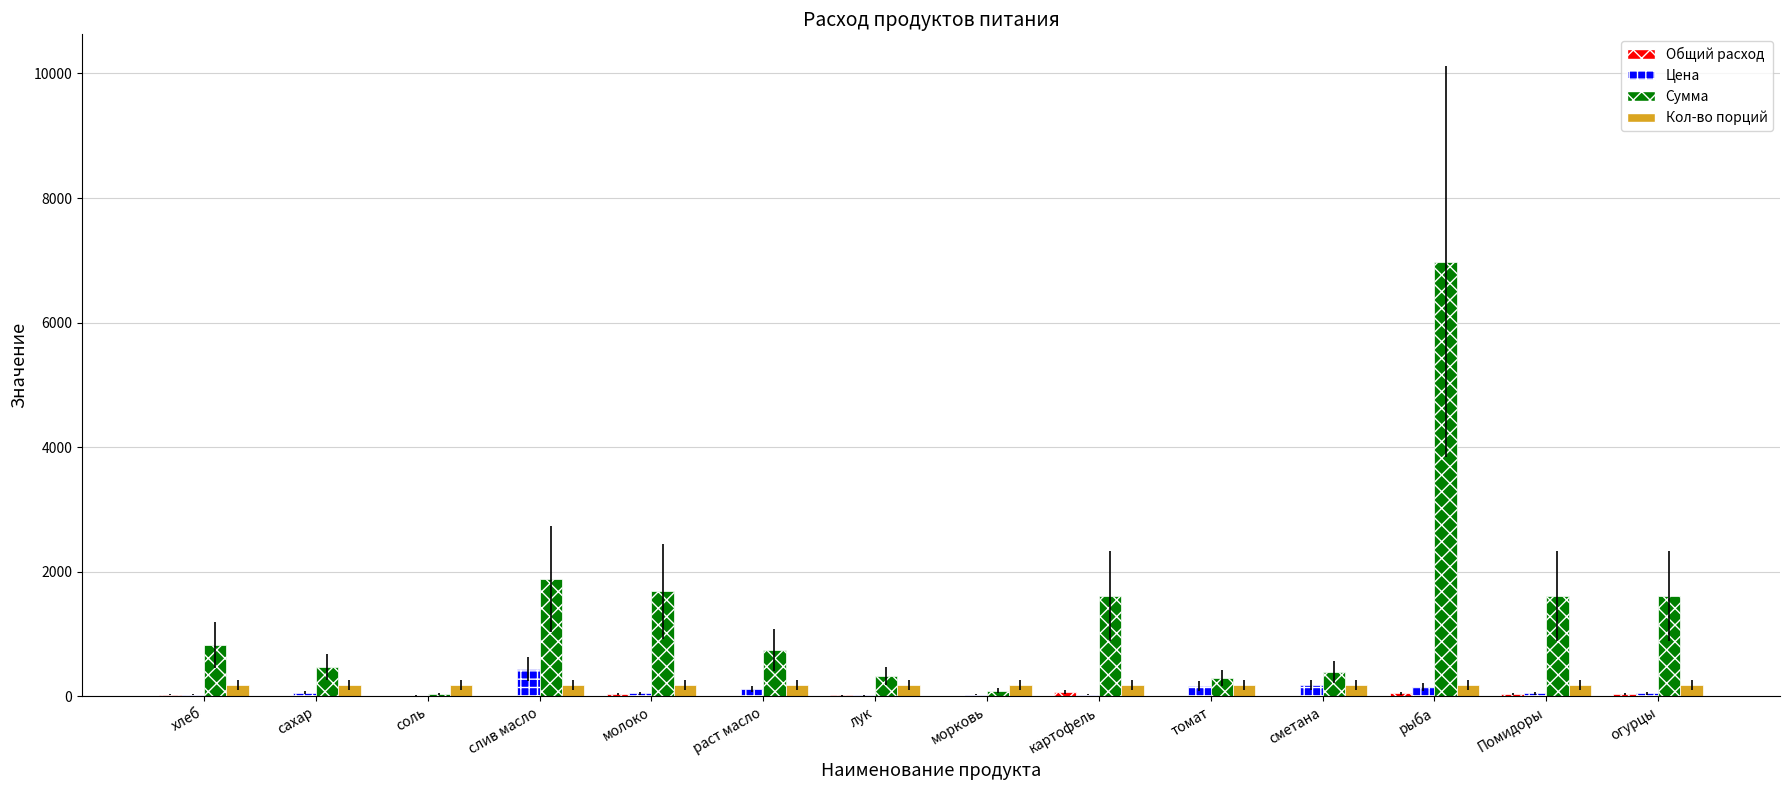

At which label is Сумма closest to 3507?

слив масло